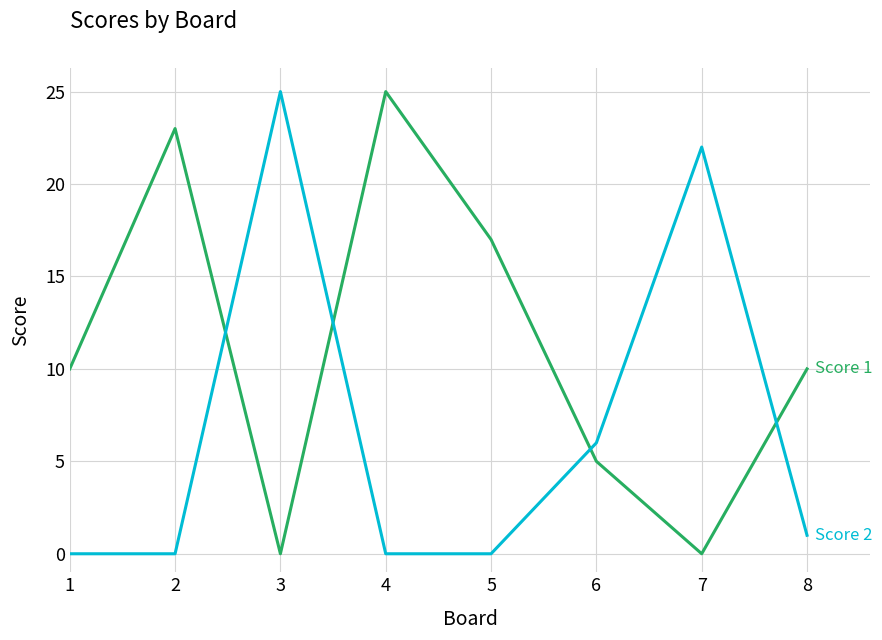

What is the total value across all series at 7?

22